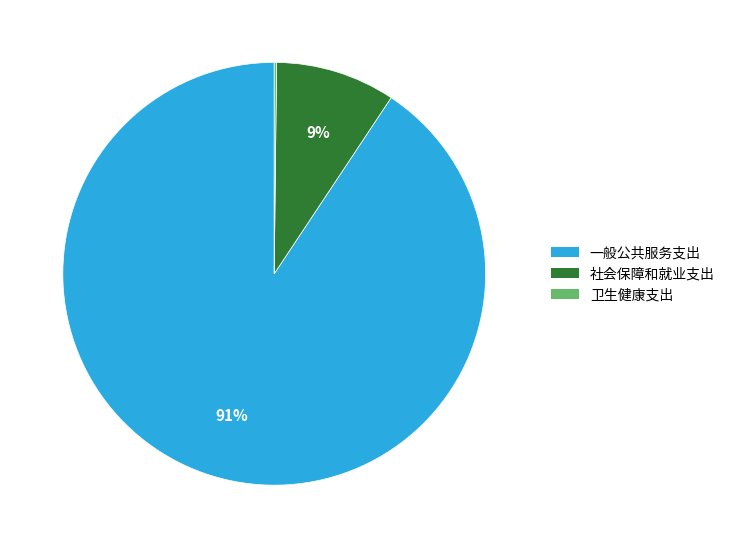

Is the sum of 社会保障和就业支出 and 一般公共服务支出 greater than half?

Yes